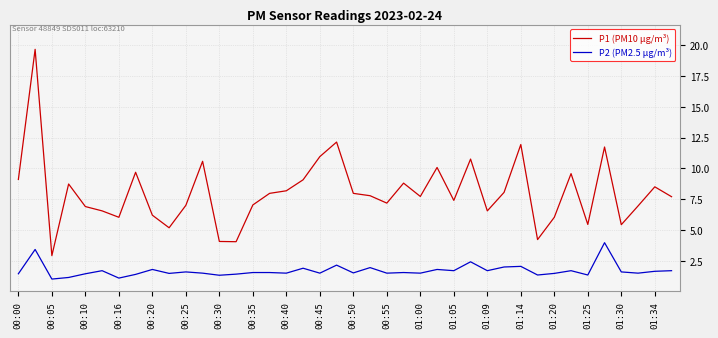

What is the lowest value of the P1 (PM10 μg/m³) series?

2.9